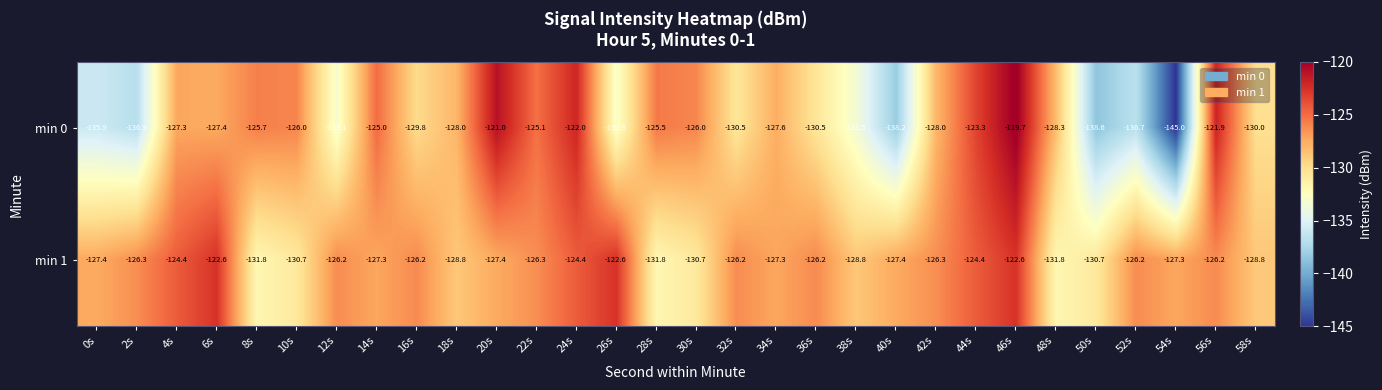

What is the minimum value shown in the chart?

-145.0